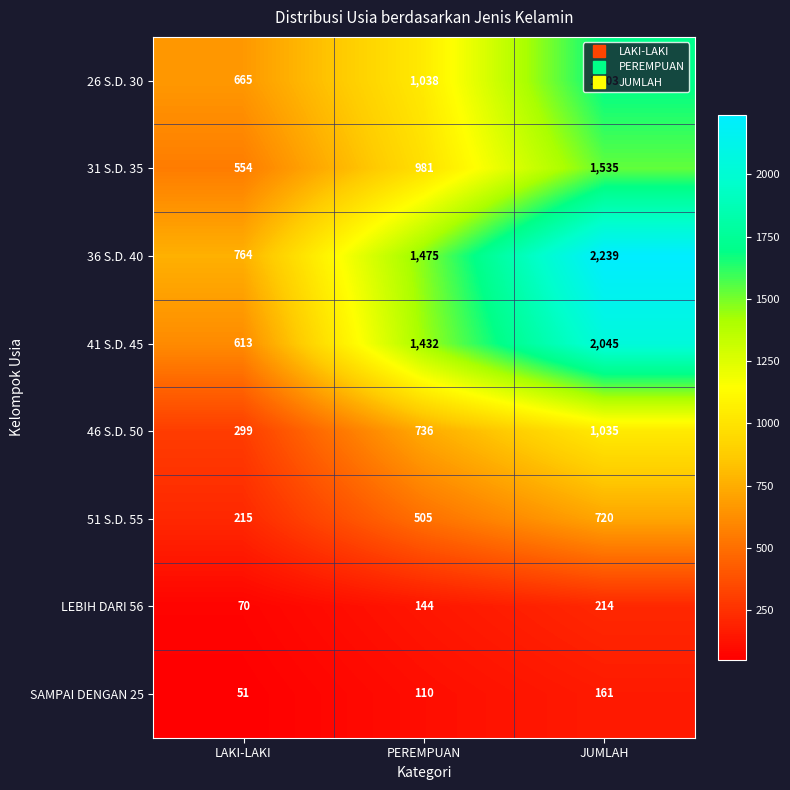

Count the number of categories in the chart.

3